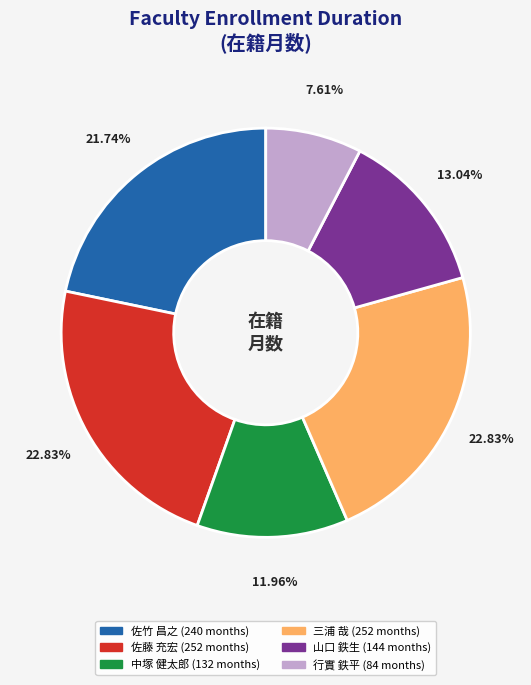

The 山口 鉄生 slice represents 13% of the pie. True or false?

True